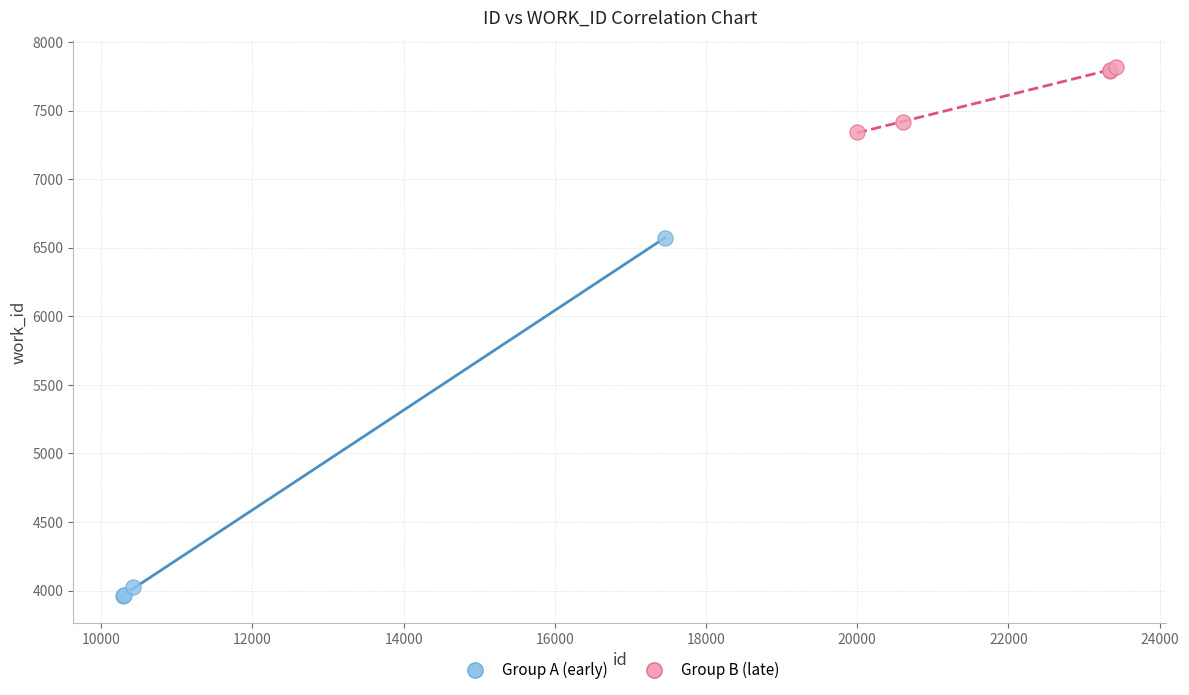

Which series reaches the minimum Y coordinate?

Group A (early)